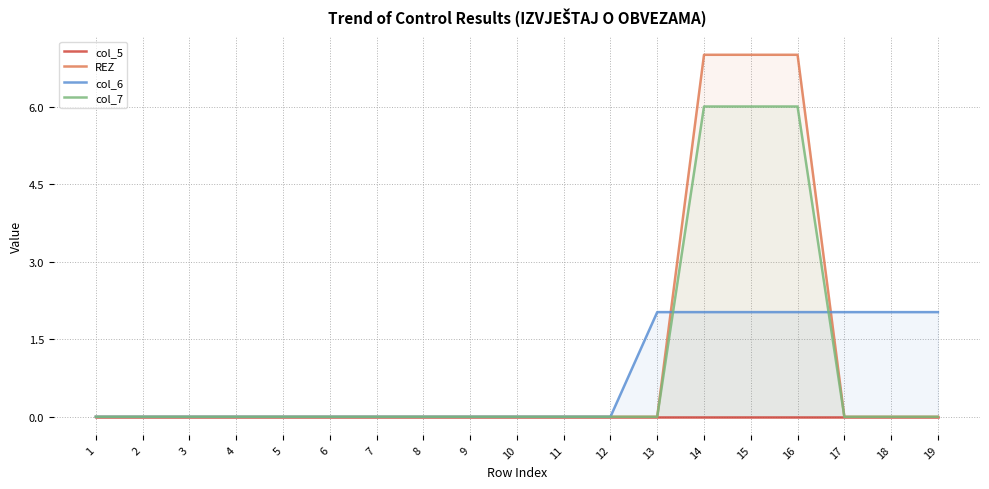

Reading left to right, list all the values displayed in this chart.

col_5: 1=0.0	2=0.0	3=0.0	4=0.0	5=0.0	6=0.0	7=0.0	8=0.0	9=0.0	10=0.0	11=0.0	12=0.0	13=0.0	14=0.0	15=0.0	16=0.0	17=0.0	18=0.0	19=0.0
REZ: 1=0.0	2=0.0	3=0.0	4=0.0	5=0.0	6=0.0	7=0.0	8=0.0	9=0.0	10=0.0	11=0.0	12=0.0	13=0.0	14=7.0	15=7.0	16=7.0	17=0.0	18=0.0	19=0.0
col_6: 1=0.0	2=0.0	3=0.0	4=0.0	5=0.0	6=0.0	7=0.0	8=0.0	9=0.0	10=0.0	11=0.0	12=0.0	13=2.0	14=2.0	15=2.0	16=2.0	17=2.0	18=2.0	19=2.0
col_7: 1=0.0	2=0.0	3=0.0	4=0.0	5=0.0	6=0.0	7=0.0	8=0.0	9=0.0	10=0.0	11=0.0	12=0.0	13=0.0	14=6.0	15=6.0	16=6.0	17=0.0	18=0.0	19=0.0